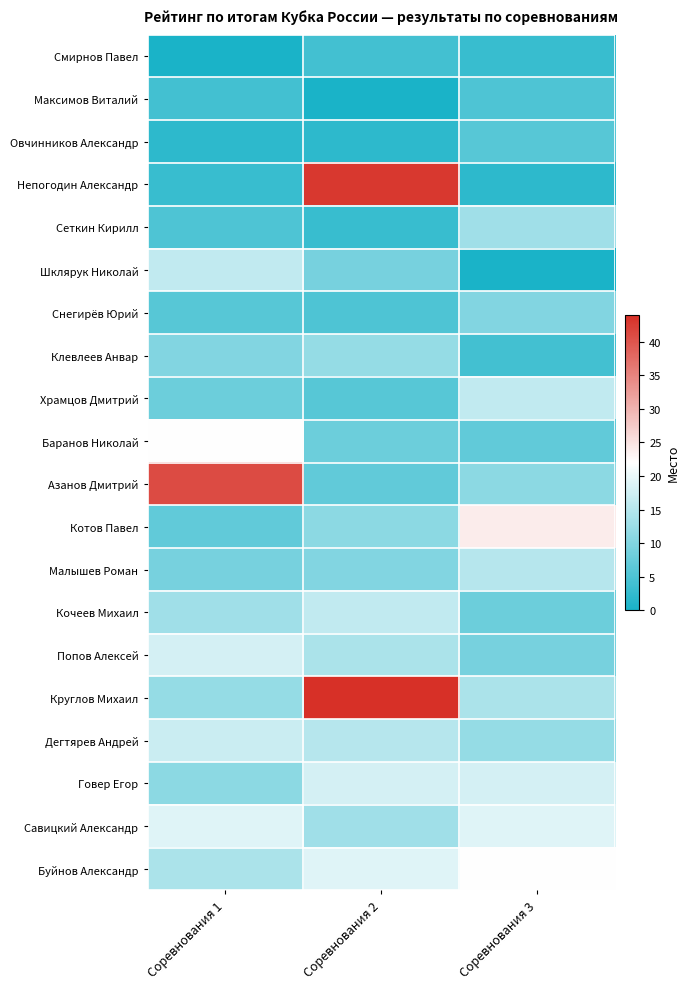

Rank the series by their maximum value, from highest to lowest.

Круглов Михаил, Непогодин Александр, Азанов Дмитрий, Котов Павел, Баранов Николай, Буйнов Александр, Савицкий Александр, Попов Алексей, Говер Егор, Дегтярев Андрей, Шклярук Николай, Храмцов Дмитрий, Кочеев Михаил, Малышев Роман, Сеткин Кирилл, Клевлеев Анвар, Снегирёв Юрий, Овчинников Александр, Максимов Виталий, Смирнов Павел